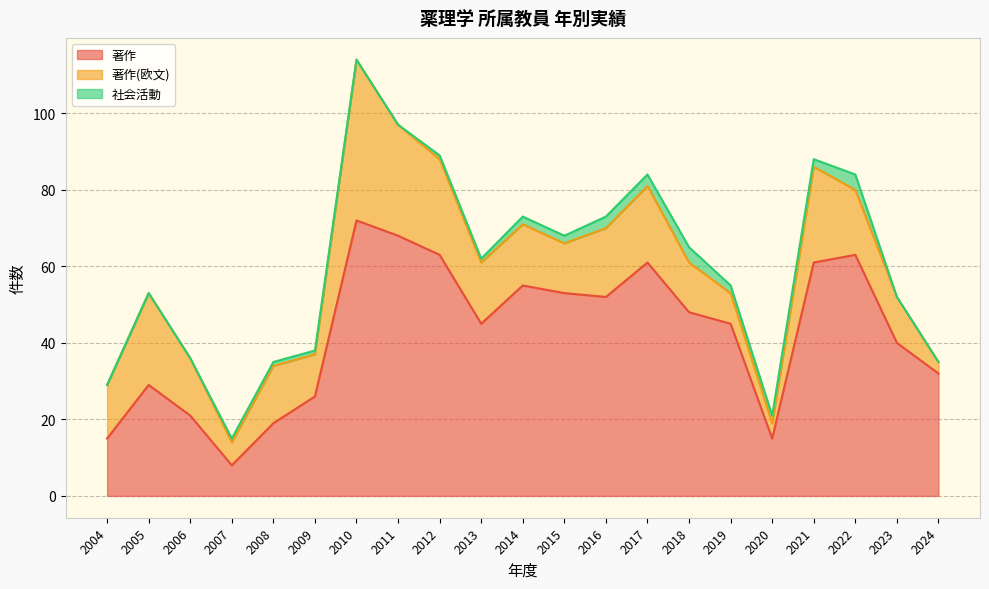

Rank the series at 2016 from highest to lowest value.

著作, 著作(欧文), 社会活動